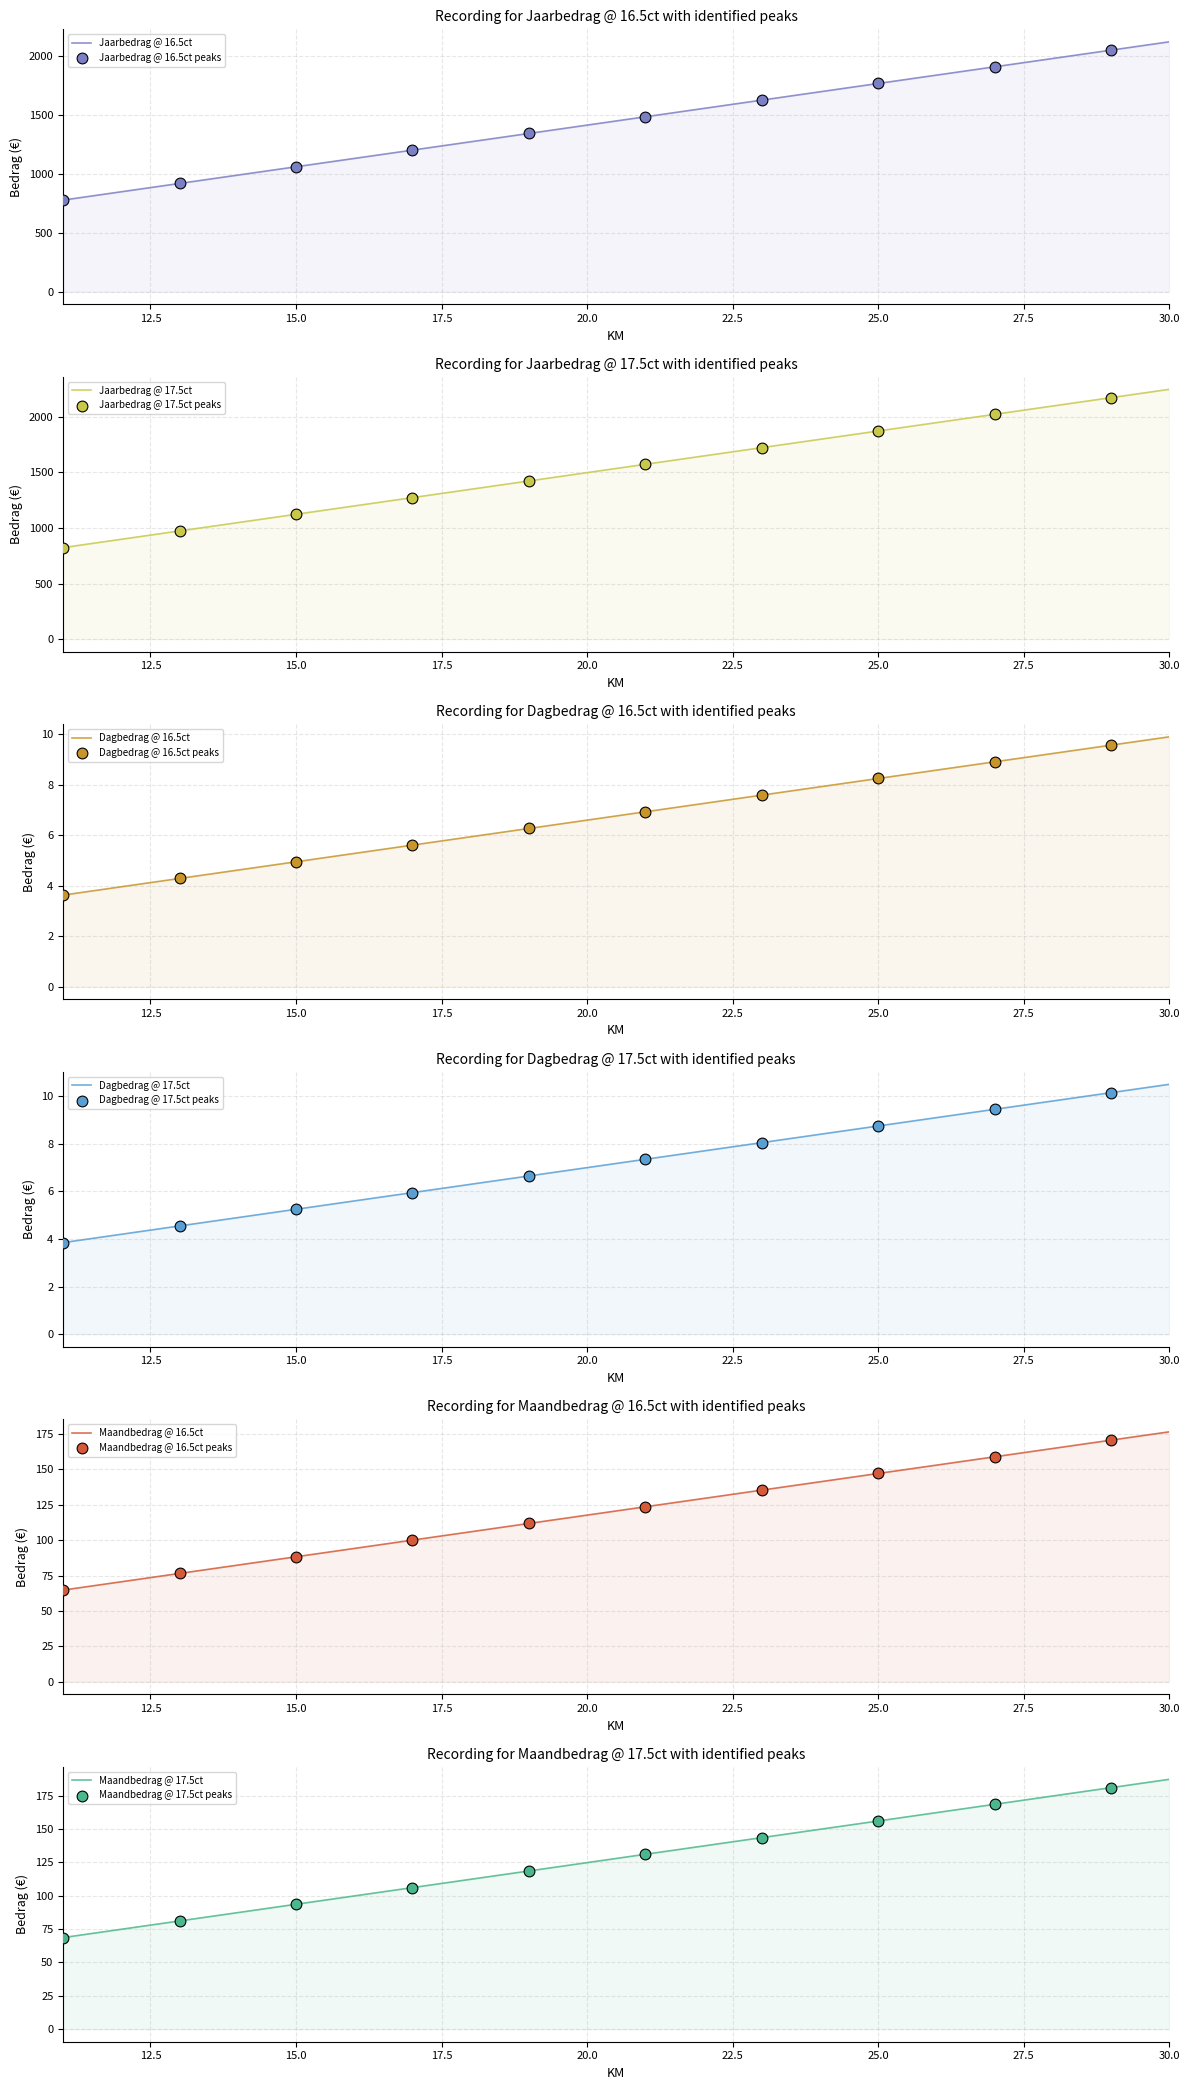

What is the total value across all series at 18?

2849.9